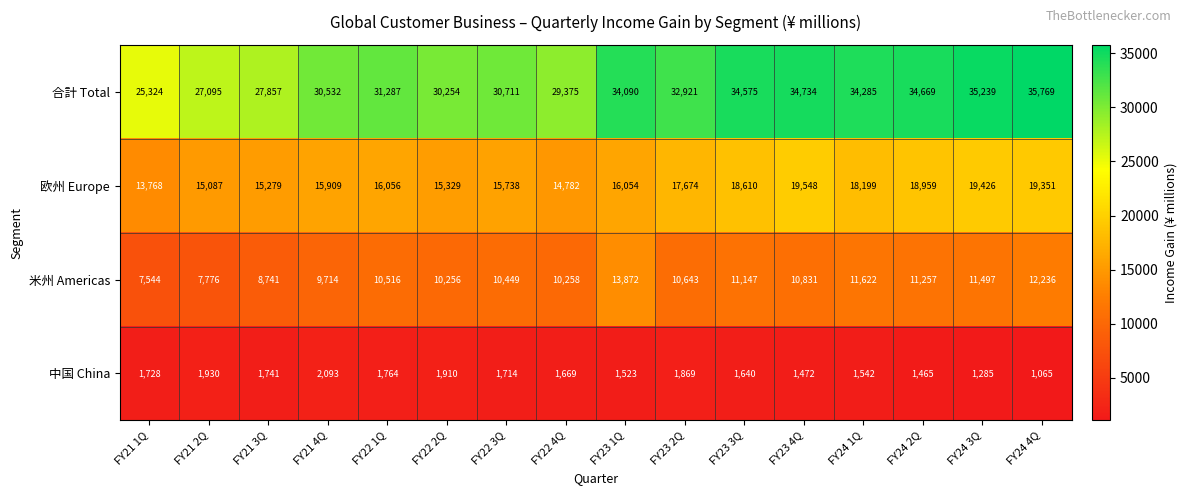

List the series in order of their peak value, lowest first.

中国 China, 米州 Americas, 欧州 Europe, 合計 Total